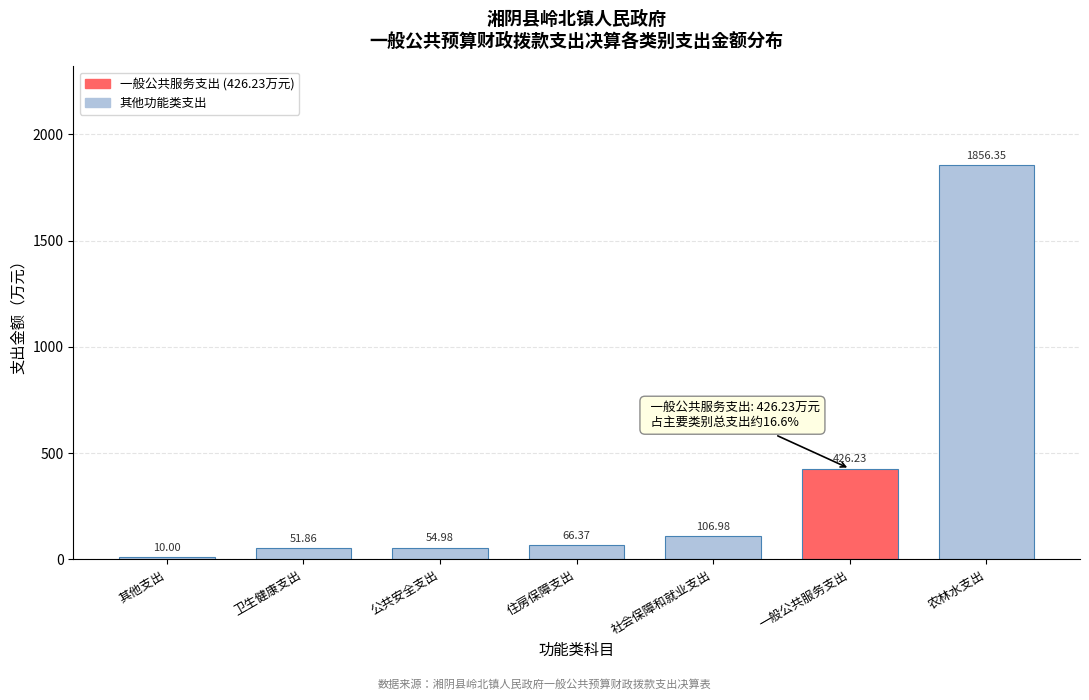

Approximately how many times larger is the value at 社会保障和就业支出 compared to 其他支出?

10.7